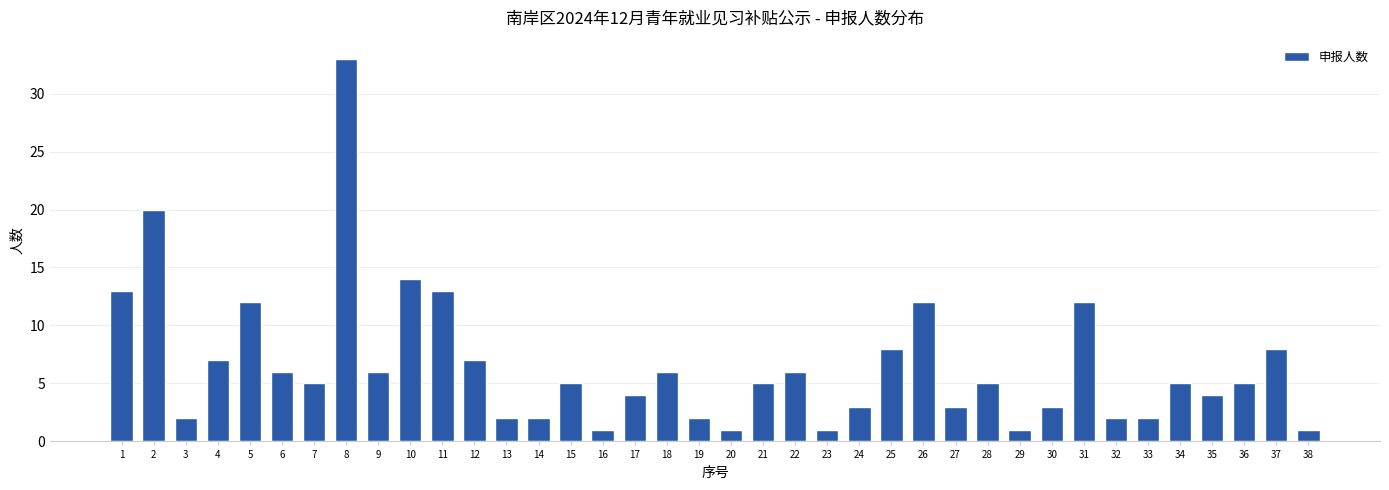

Reading left to right, transcribe all the data shown in this chart.

1=13	2=20	3=2	4=7	5=12	6=6	7=5	8=33	9=6	10=14	11=13	12=7	13=2	14=2	15=5	16=1	17=4	18=6	19=2	20=1	21=5	22=6	23=1	24=3	25=8	26=12	27=3	28=5	29=1	30=3	31=12	32=2	33=2	34=5	35=4	36=5	37=8	38=1